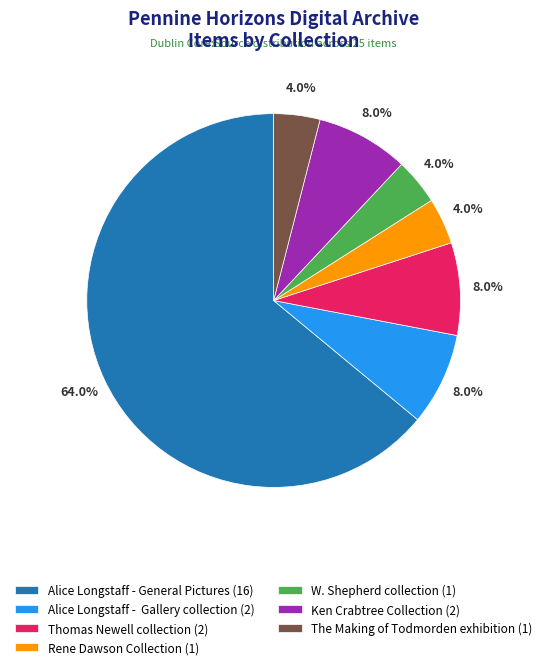

Is Alice Longstaff - General Pictures (16) the majority of the pie?

Yes